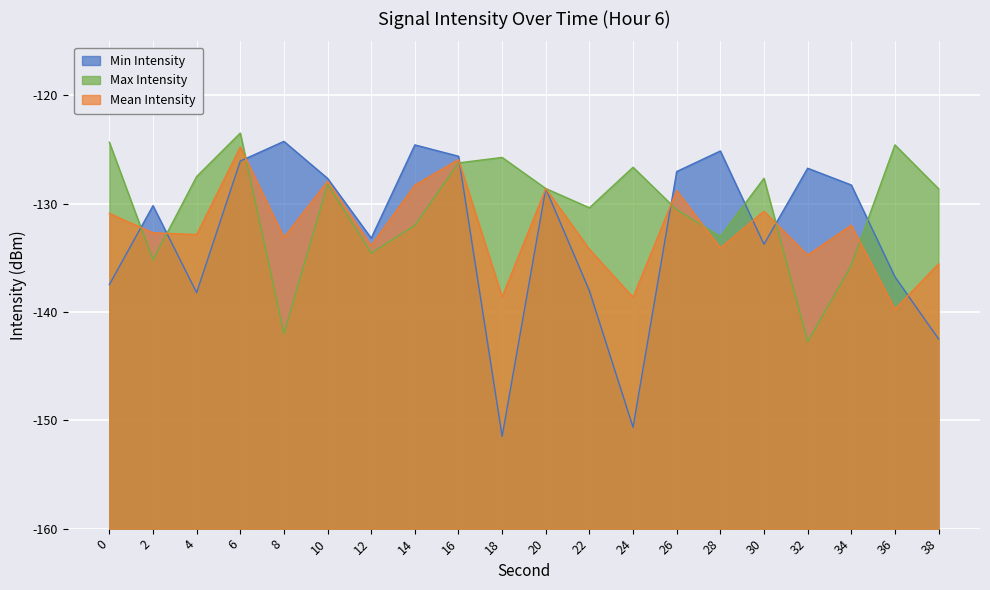

What is the average value of the Min Intensity series?

-132.8